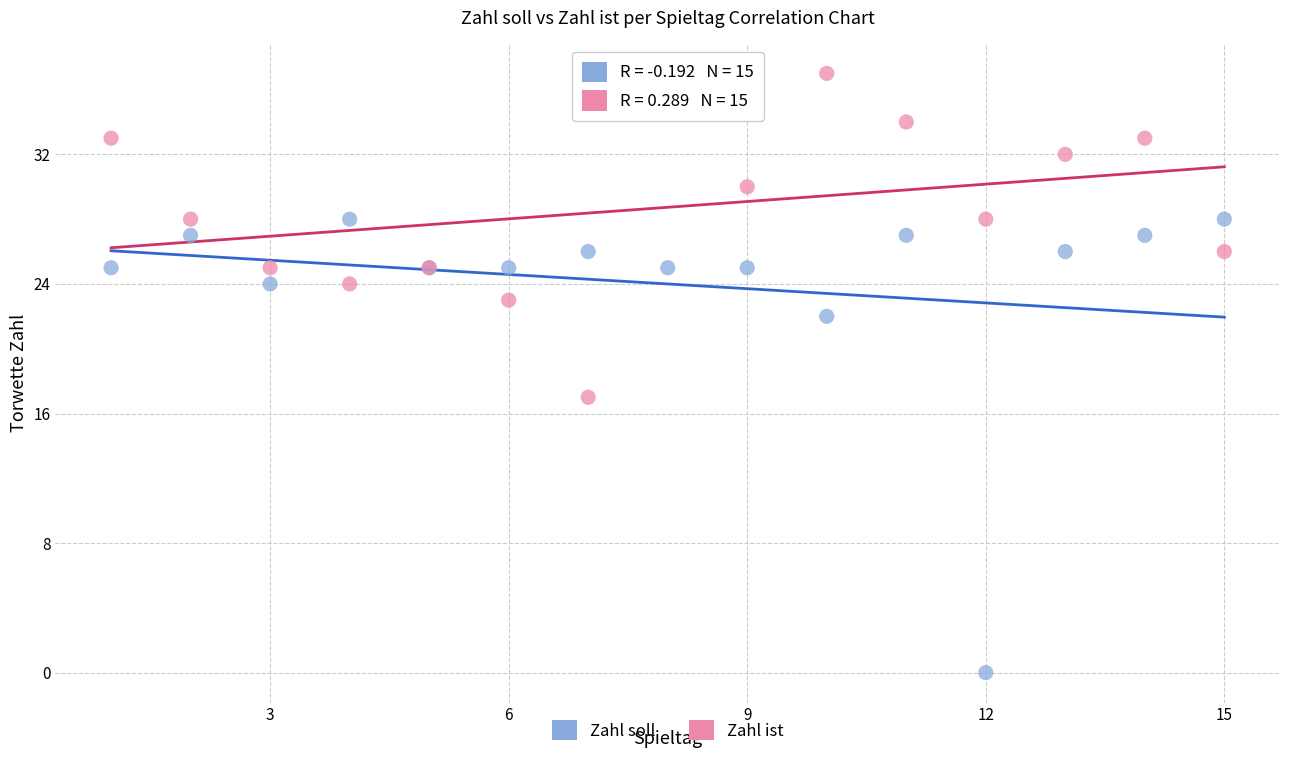

Which series reaches the maximum Y coordinate?

Zahl ist